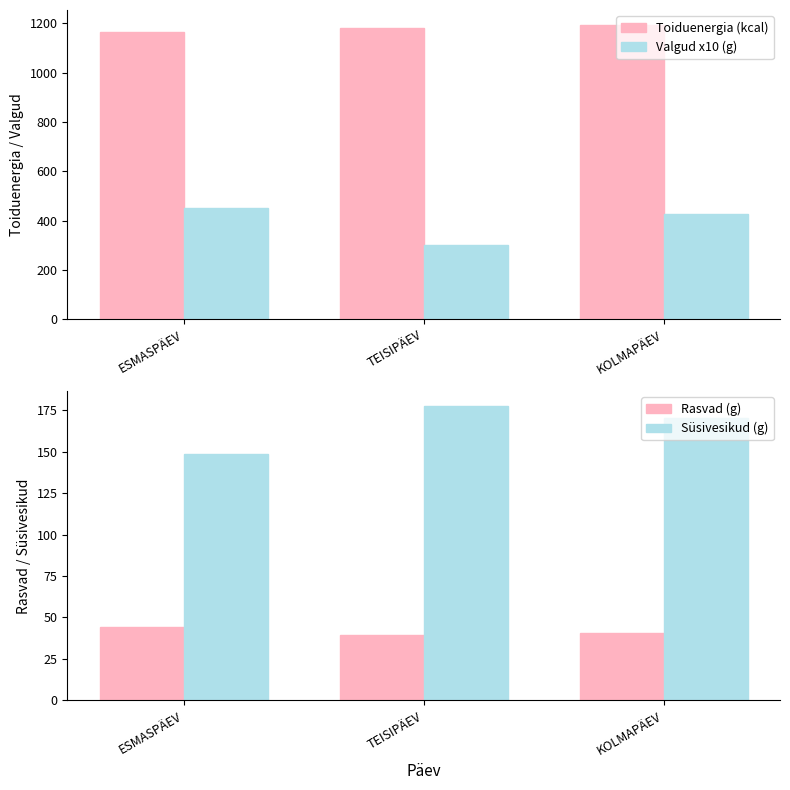

What is the difference between the maximum and minimum values in the Toiduenergia (kcal) series?

30.3